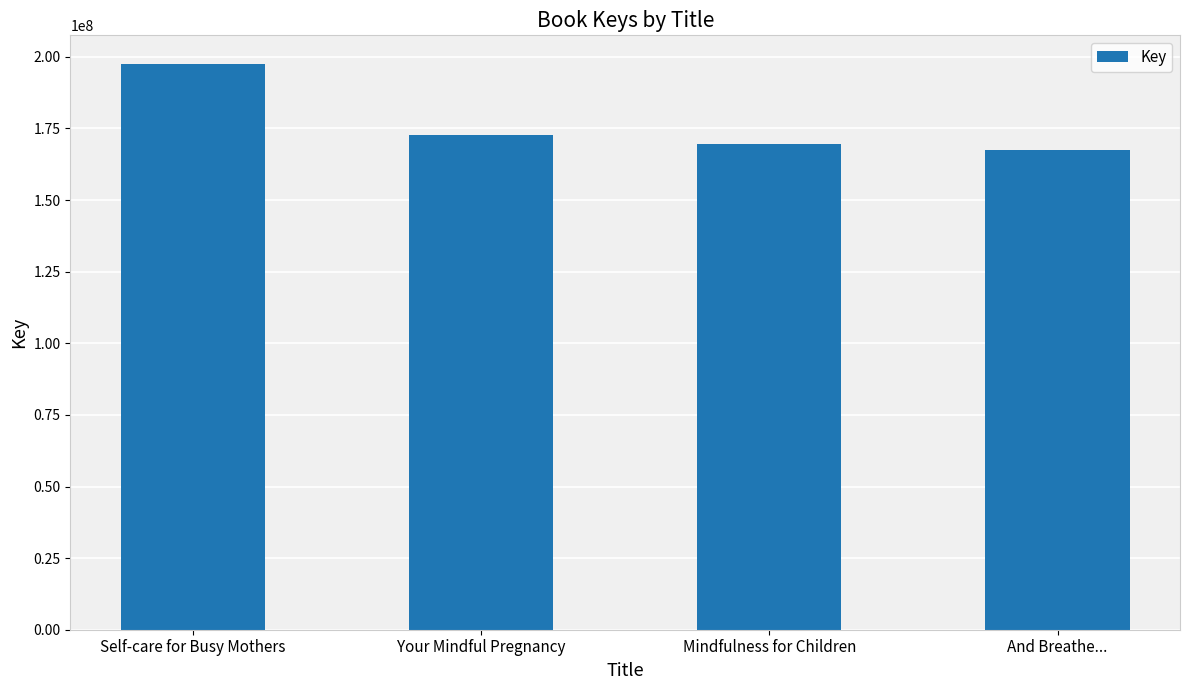

Does the chart contain any negative values?

No